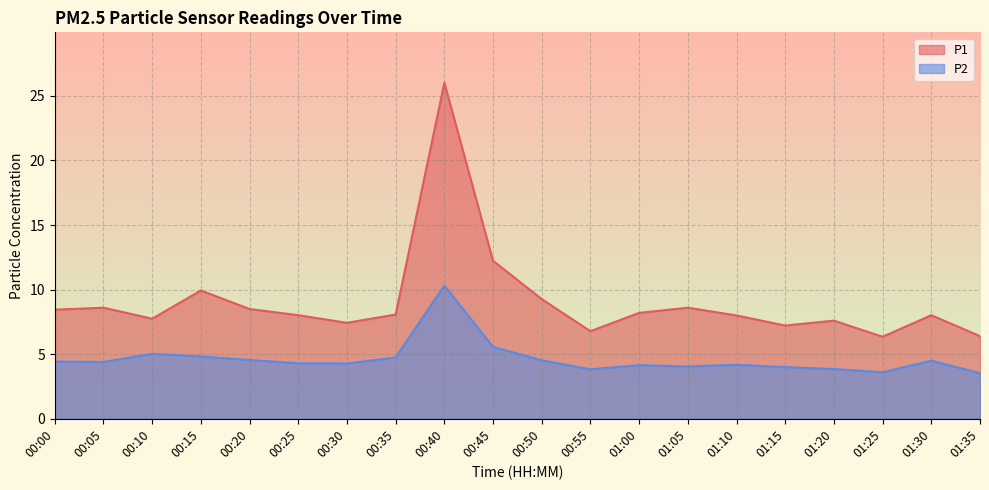

Which category has the highest value in the P1 series?

00:40